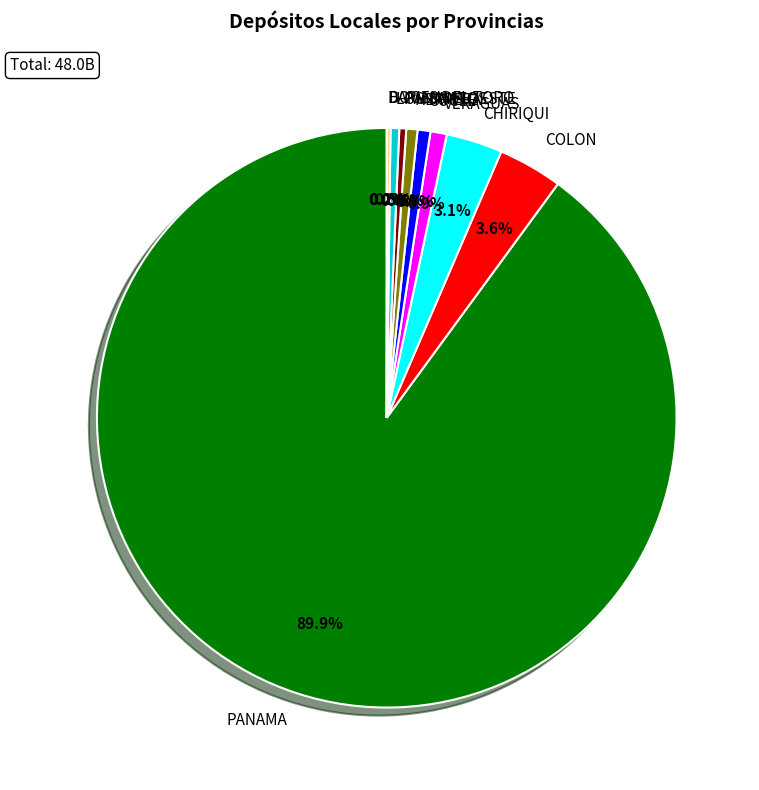

Is there any slice that represents more than half of the pie?

Yes